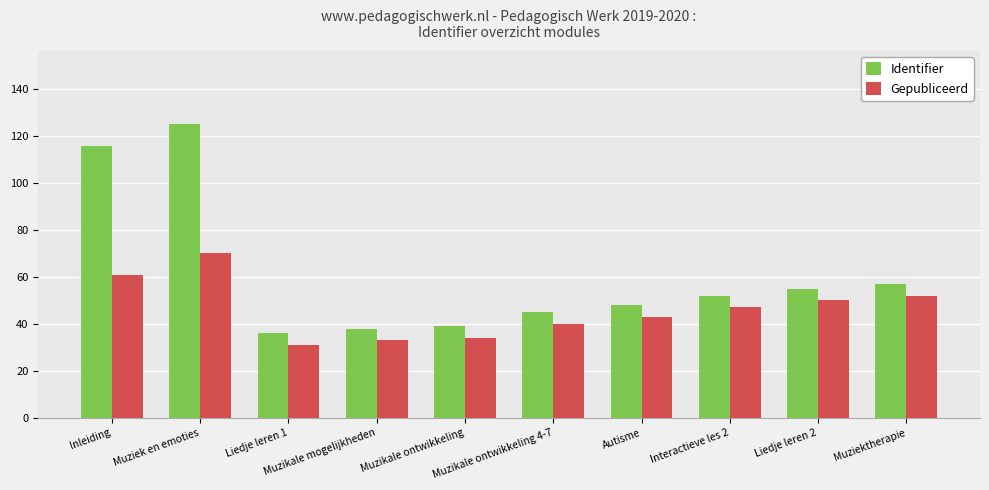

What is the difference between the second highest and second lowest values in the Gepubliceerd series?

28